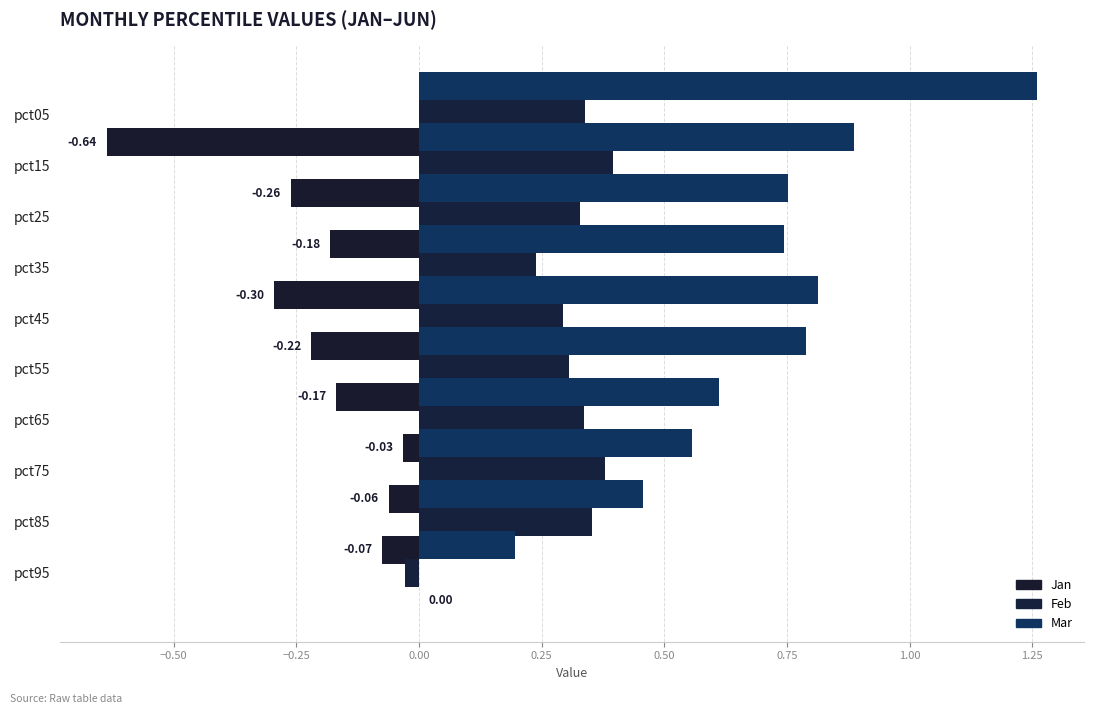

What is the approximate value of Feb at pct45?

0.3